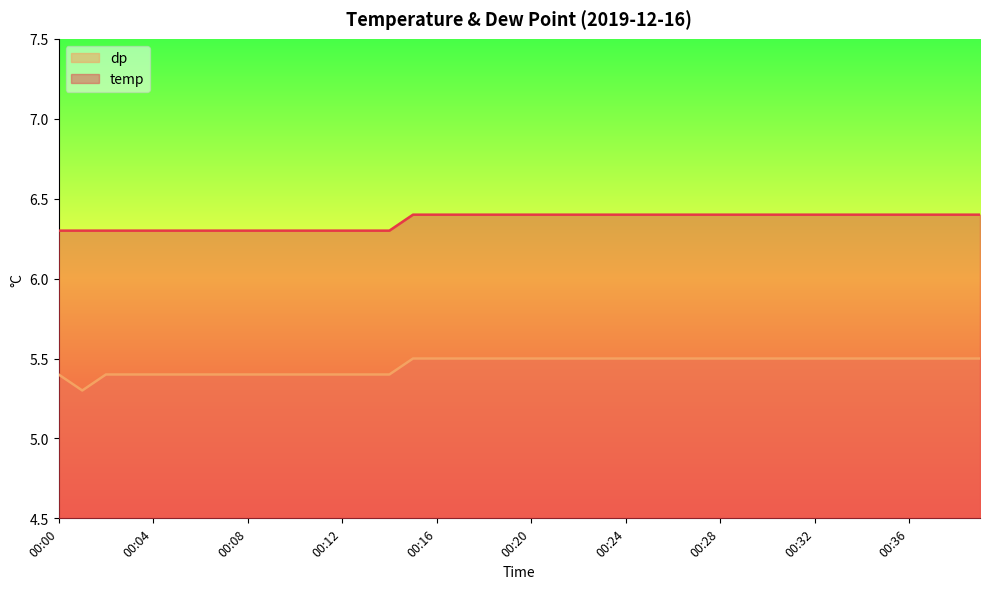

At which label does temp reach its minimum?

00:00